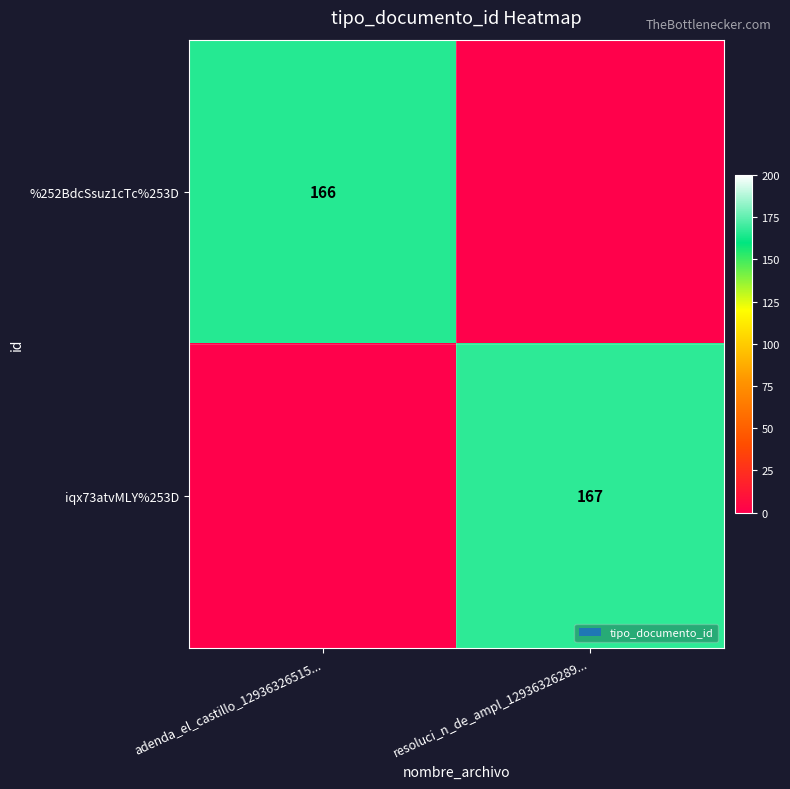

Is the value of iqx73atvMLY%253D at resoluci_n_de_ampl_12936326289... greater than the value of %252BdcSsuz1cTc%253D at adenda_el_castillo_12936326515...?

Yes